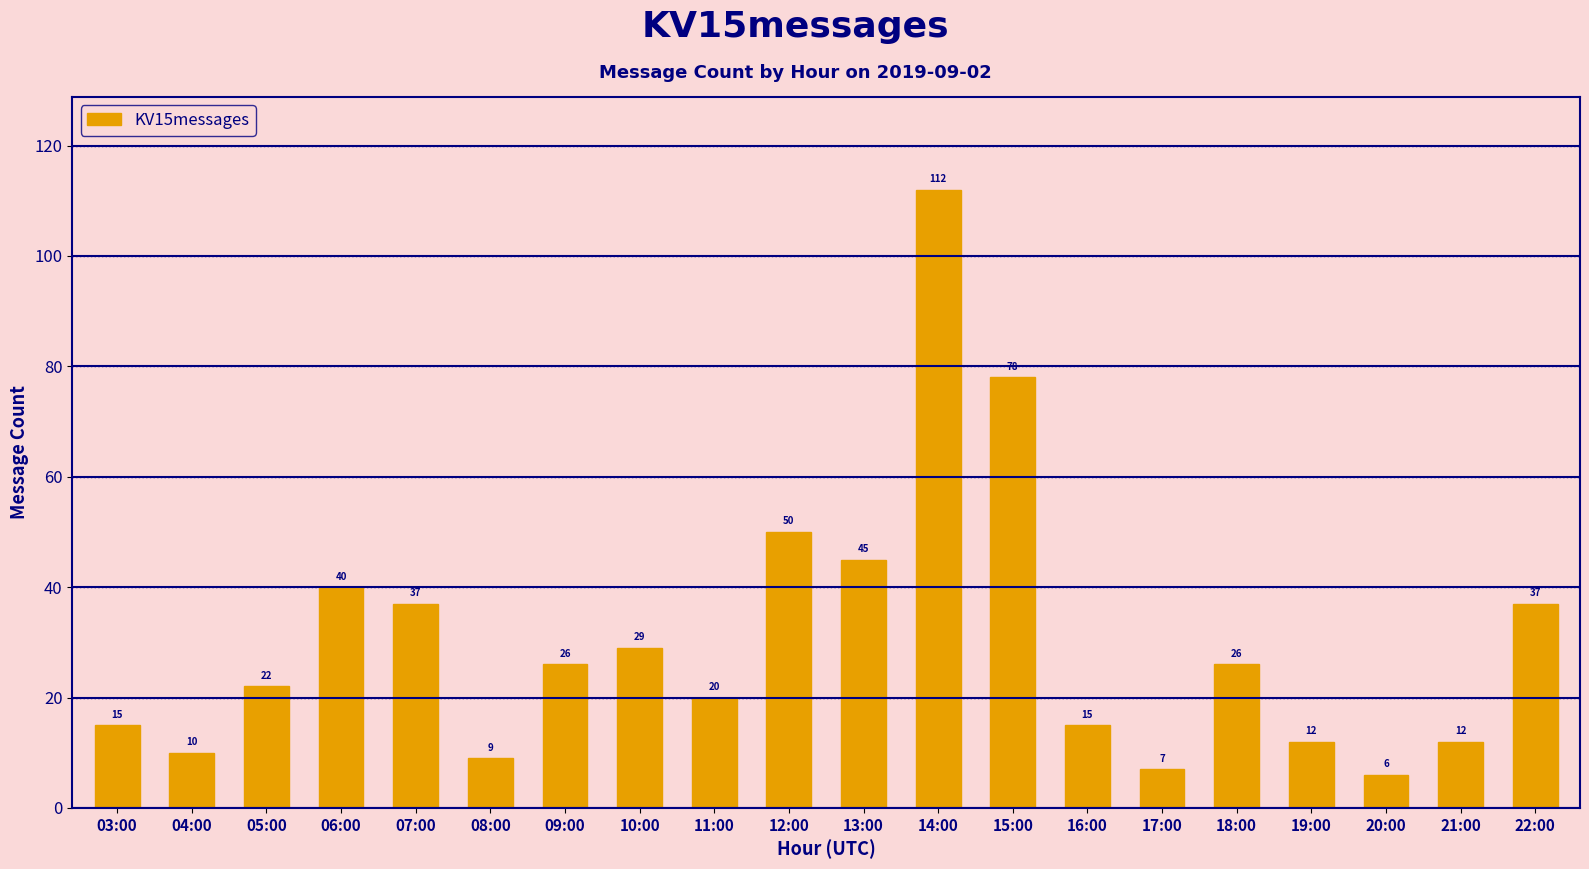

Reading left to right, what are all the values shown in this chart?

15	10	22	40	37	9	26	29	20	50	45	112	78	15	7	26	12	6	12	37